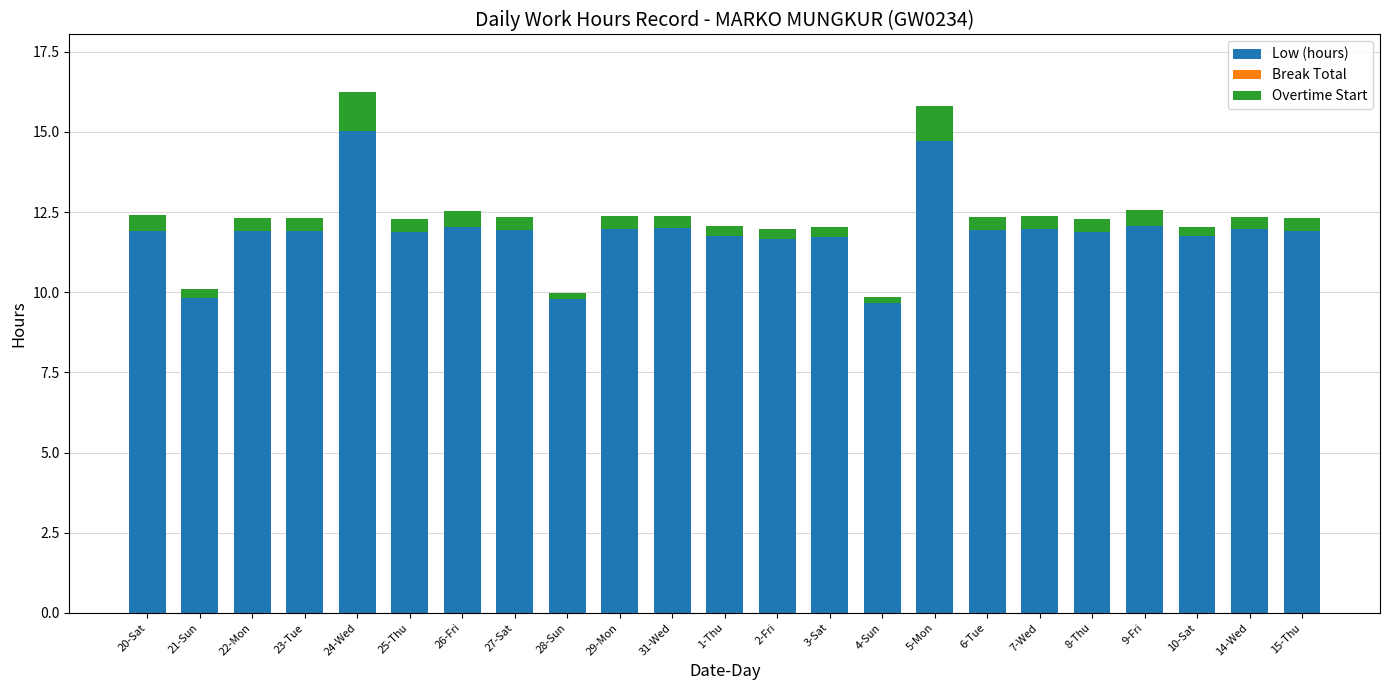

What is the highest value of the Low (hours) series?

15.0